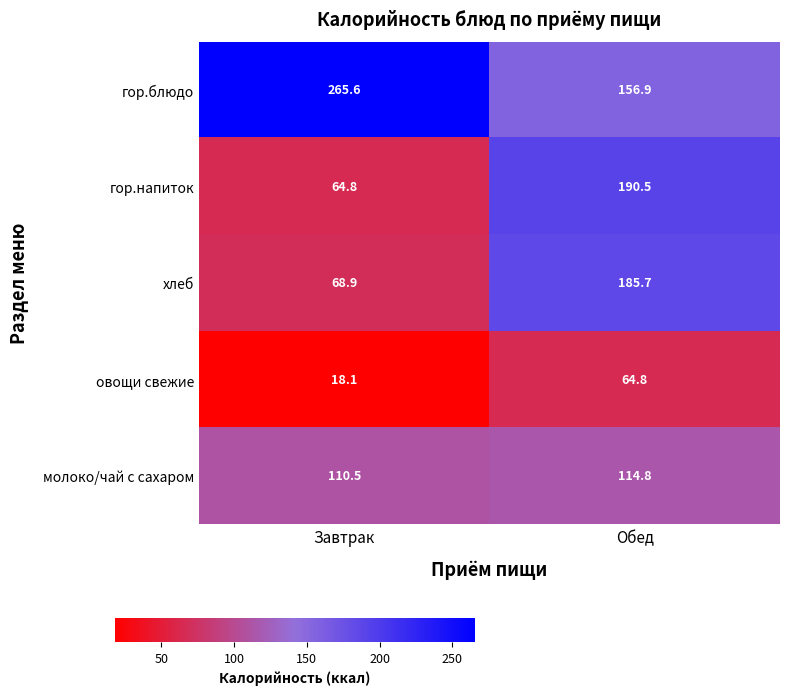

What is the difference between the highest and lowest values at Обед?

125.7